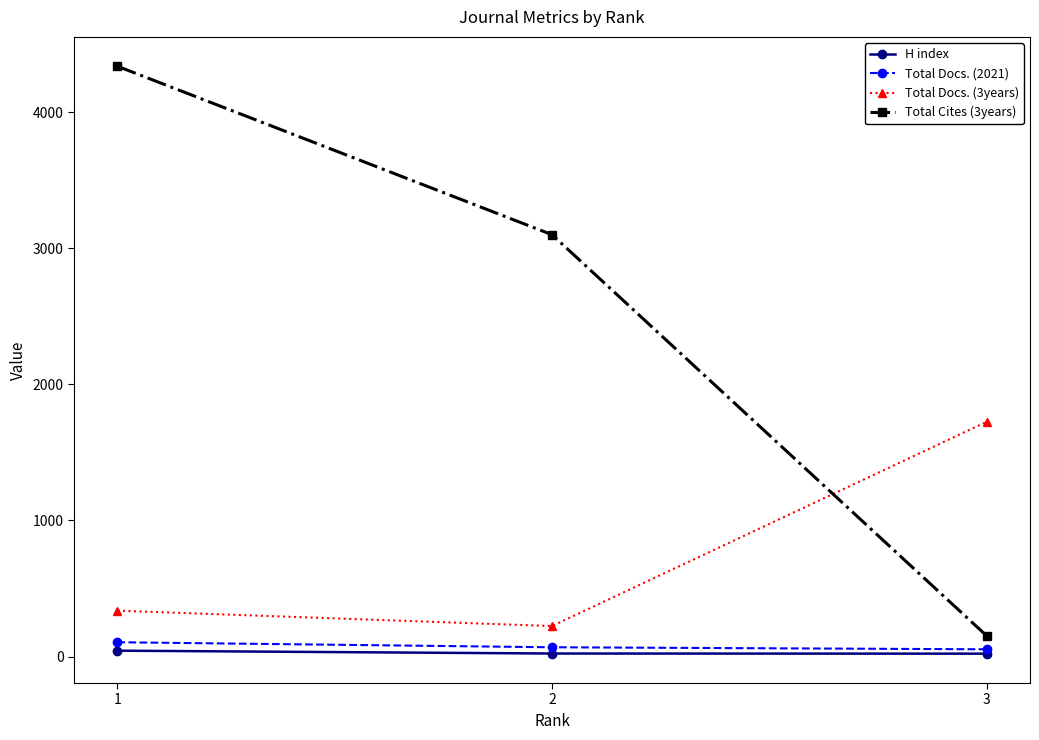

Which series has the widest spread of values?

Total Cites (3years)